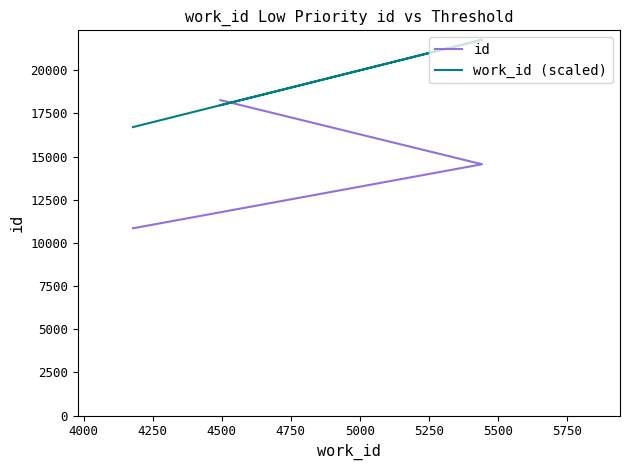

Reading left to right, what are all the values shown in this chart?

id: 10848	14558	18272
work_id (scaled): 16712	21772	17980